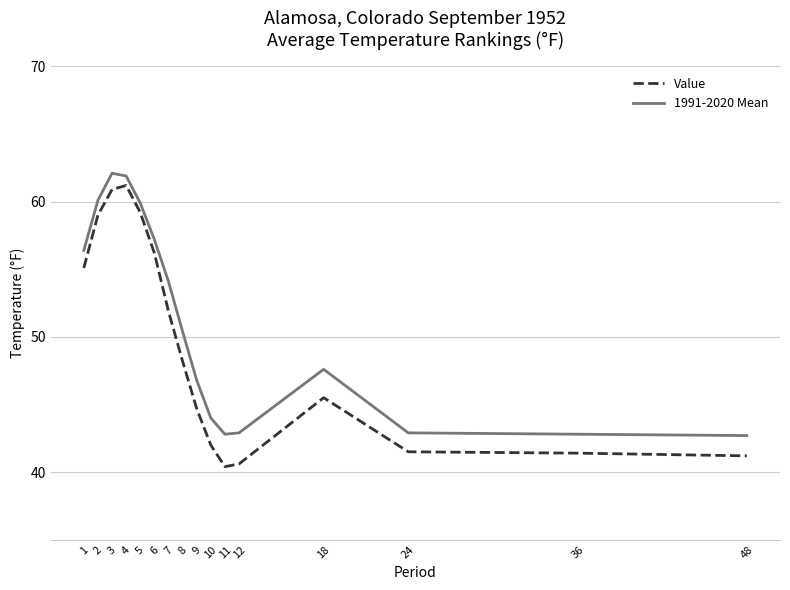

What is the lowest value of the Value series?

40.4